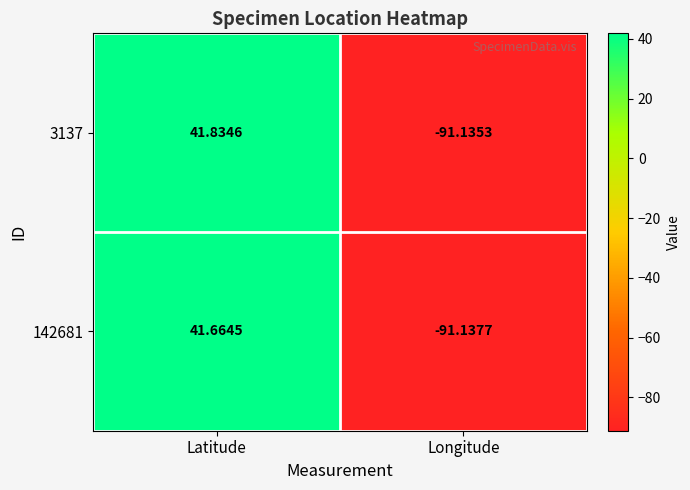

Which series changed the most between Latitude and Longitude?

3137